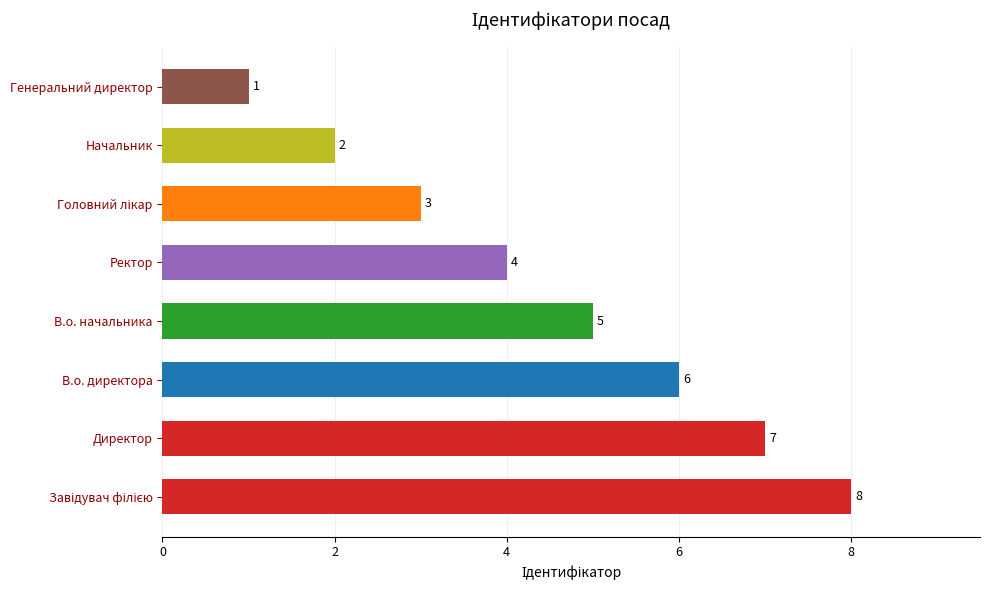

Reading top to bottom, what are all the values shown in this chart?

1	2	3	4	5	6	7	8